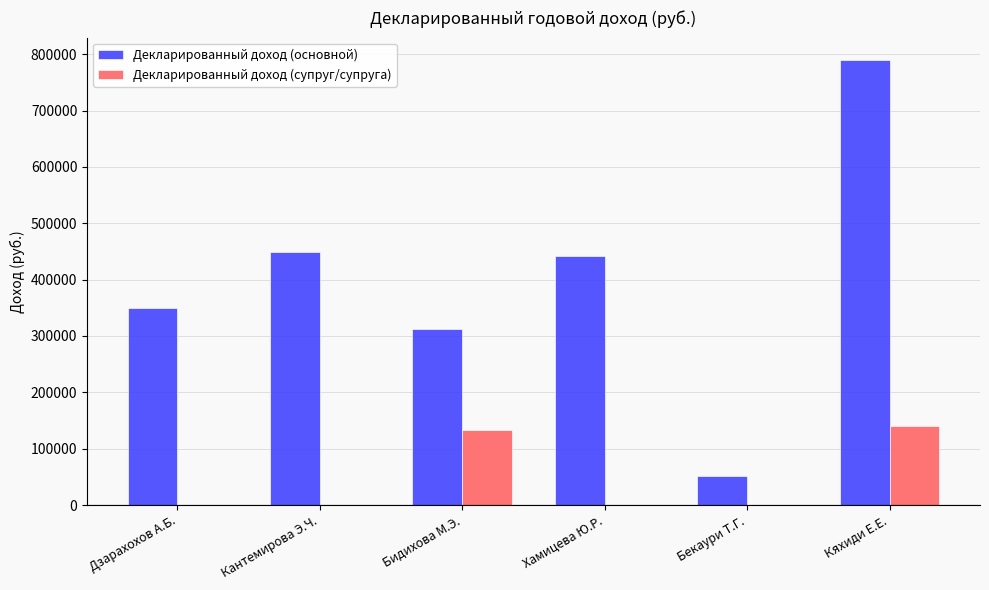

Reading left to right, what are all the values shown in this chart?

Декларированный доход (основной): Дзарахохов А.Б.=350150.9	Кантемирова Э.Ч.=449894.9	Бидихова М.Э.=312736.0	Хамицева Ю.Р.=441155.5	Бекаури Т.Г.=50634.4	Кяхиди Е.Е.=789996.7
Декларированный доход (супруг/супруга): Дзарахохов А.Б.=0.0	Кантемирова Э.Ч.=0.0	Бидихова М.Э.=133468.3	Хамицева Ю.Р.=0.0	Бекаури Т.Г.=0.0	Кяхиди Е.Е.=140600.5